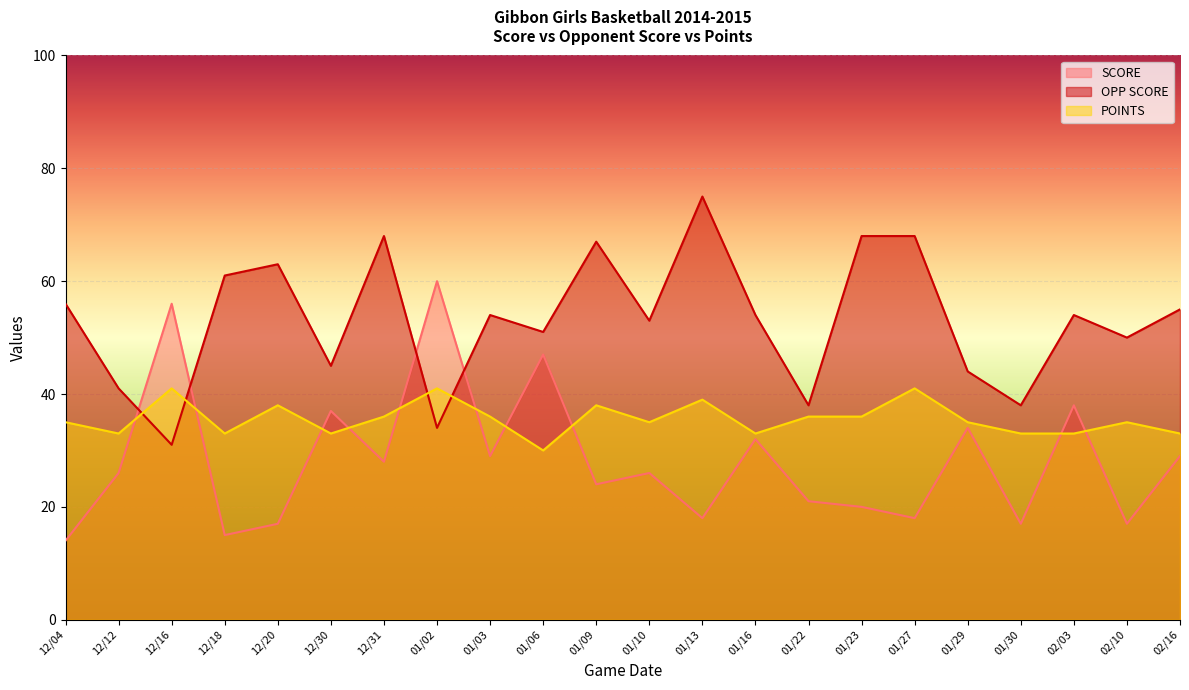

Which has a higher value, 01/13 or 01/16?

01/16